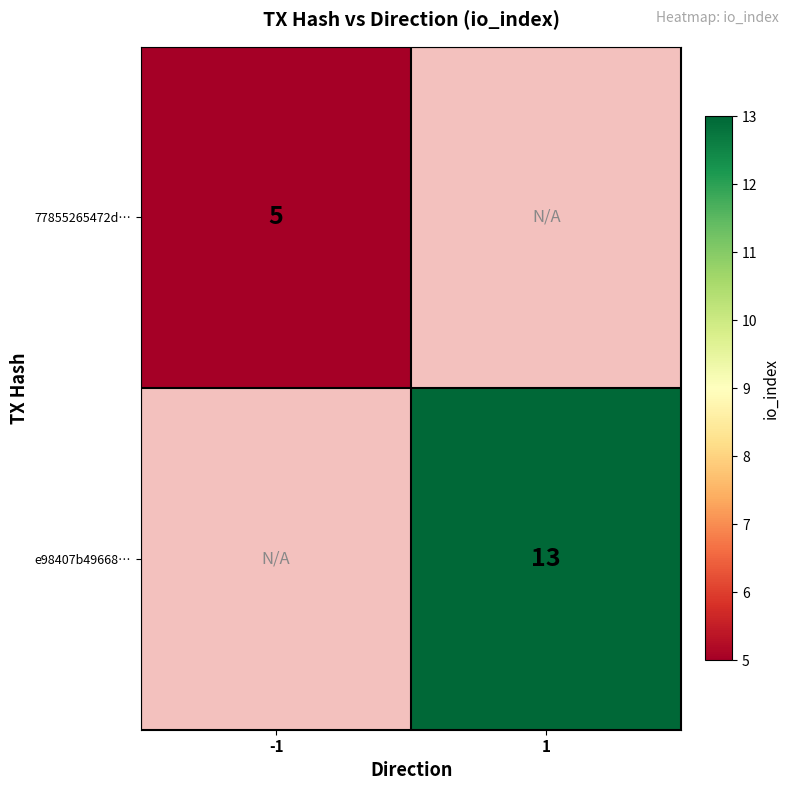

The 77855265472d… series shows 9 at -1. True or false?

False